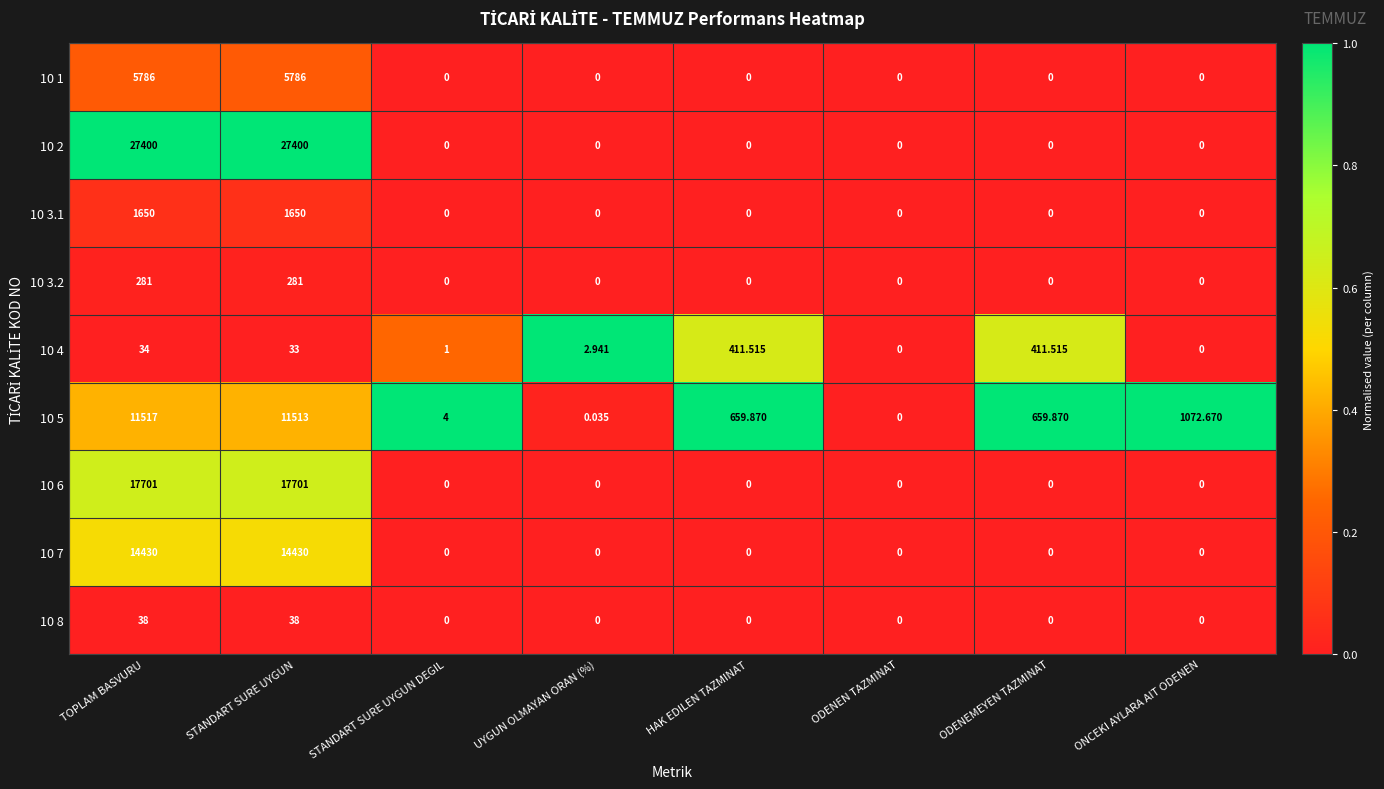

Is the value of 10 3.1 at TOPLAM BASVURU greater than the value of 10 5 at HAK EDILEN TAZMINAT?

Yes